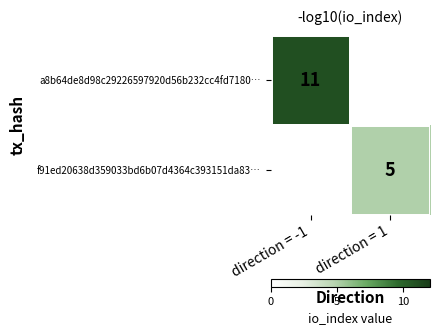

True or false: f91ed20638d359033bd6b07d4364c393151da83… has a value of 1 at direction = 1.

False